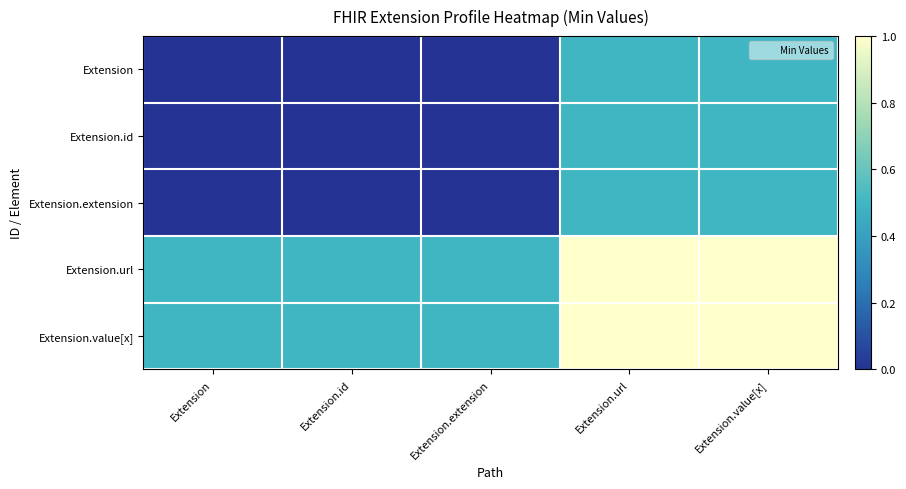

Which has a higher value, Extension or Extension.url?

Extension.url